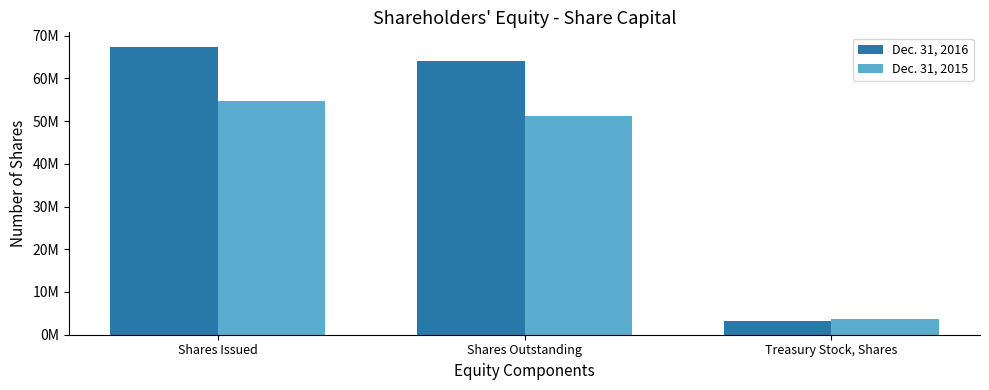

At which label does Dec. 31, 2015 first exceed 51167228?

Shares Issued